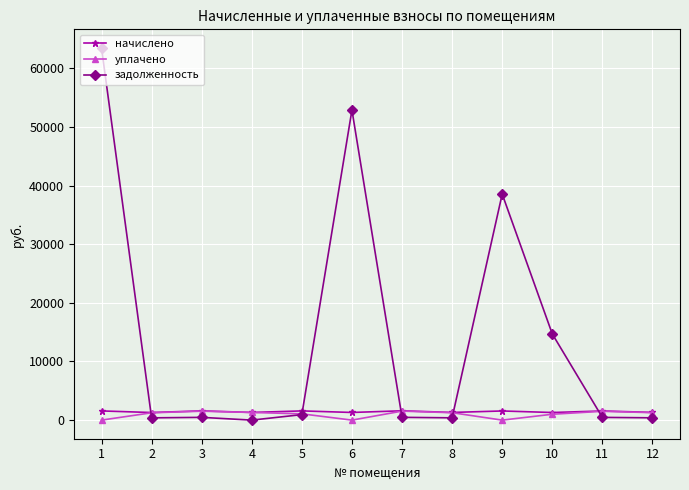

Which series has the largest total across all categories?

задолженность